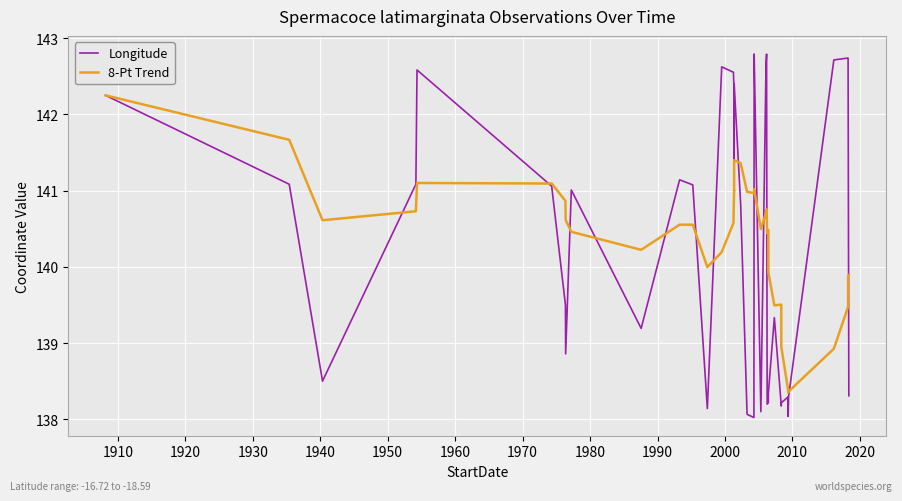

How many lines are shown in the chart?

2